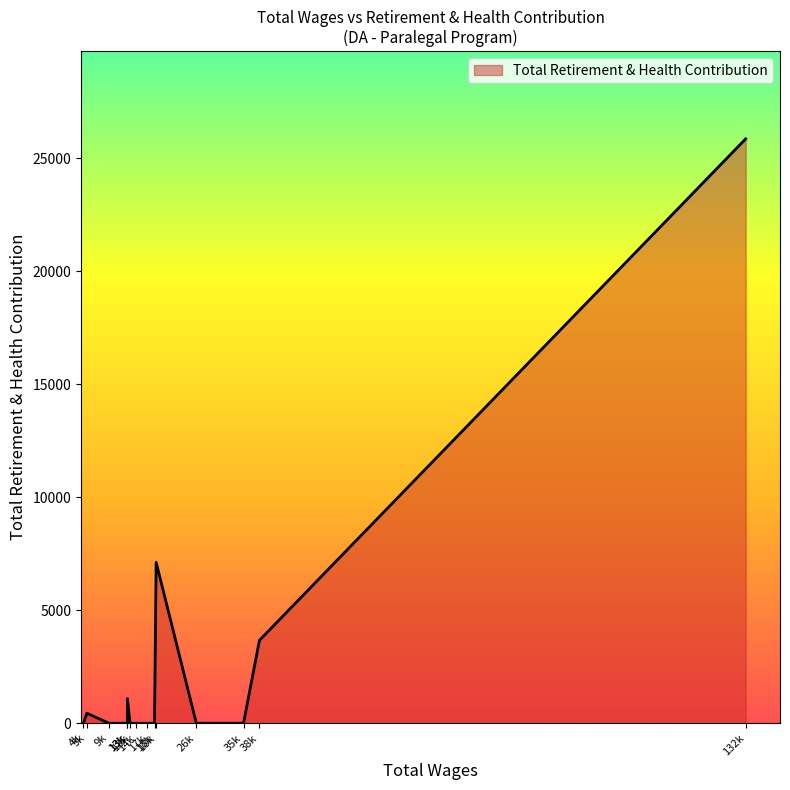

How many interior local peaks (higher than both neighbors) does the data have?

3